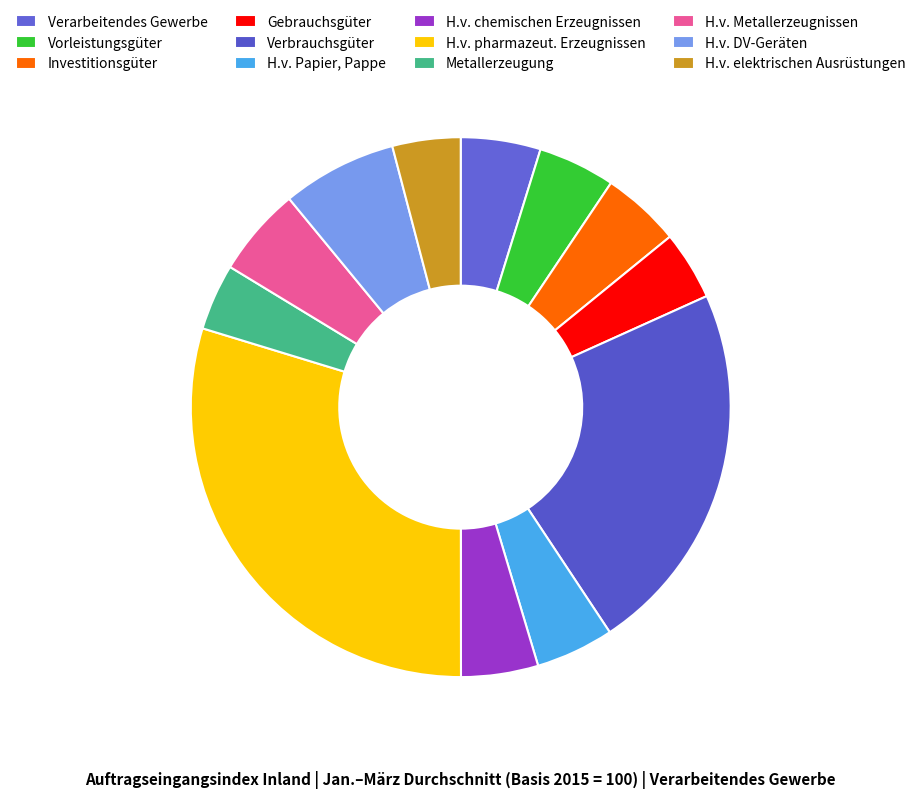

Is H.v. elektrischen Ausrüstungen the majority of the pie?

No